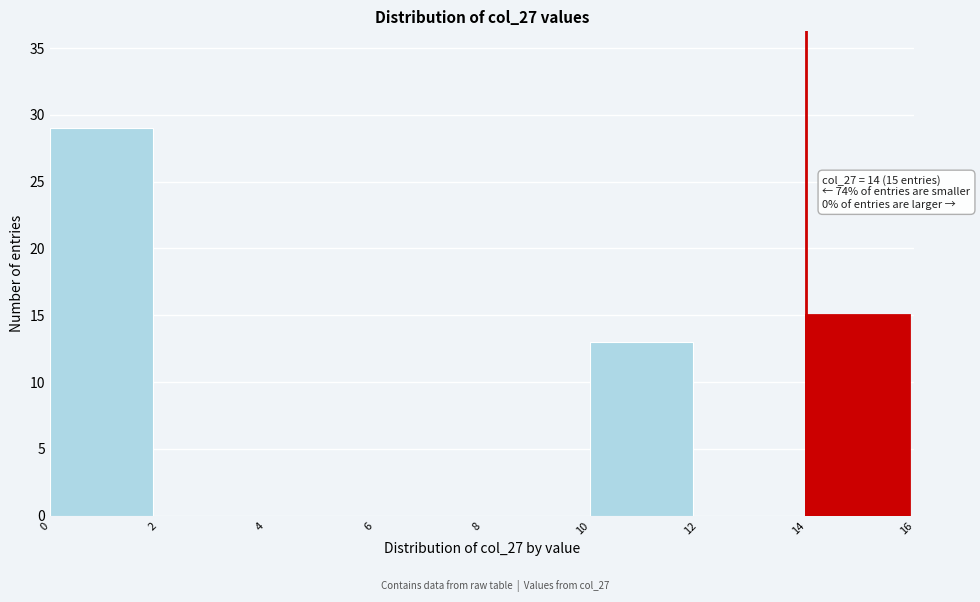

Over which range of the x-axis is the bar tallest?

0 to 2